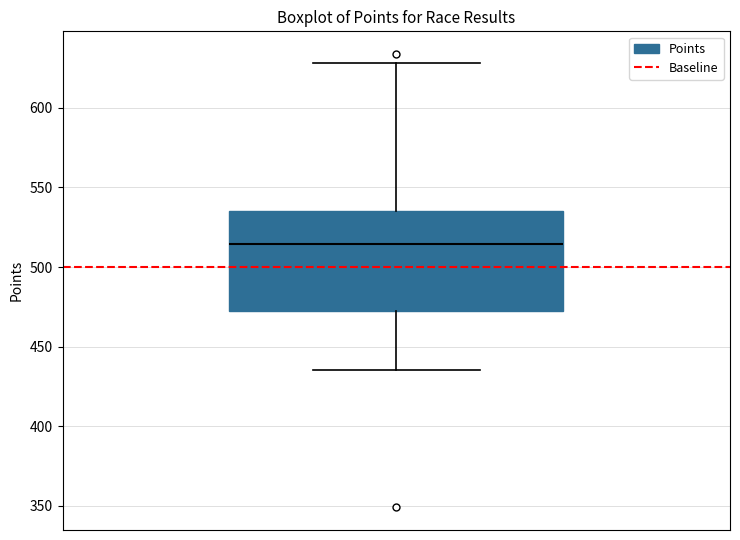

Read this box plot against the y-axis: the position of the median line, the range covered by the box, and the ends of both whiskers. The values are not printed on the chart, so give them approximately, as read against the axis.

median 515, box 475 to 535, whiskers 435 to 630